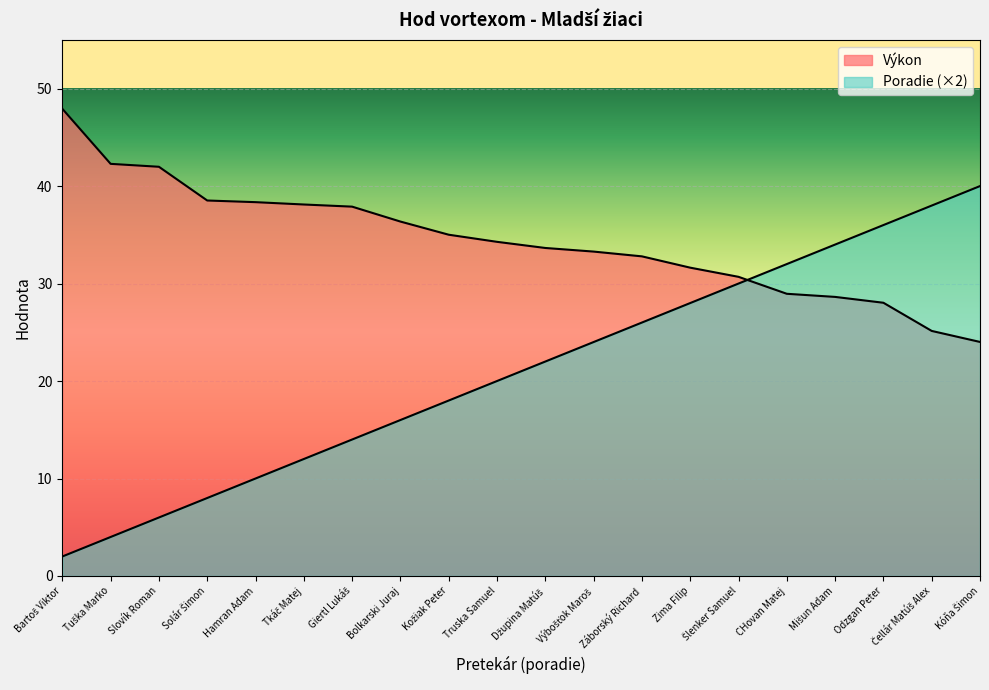

What are all the series names shown in the legend?

Výkon, Poradie